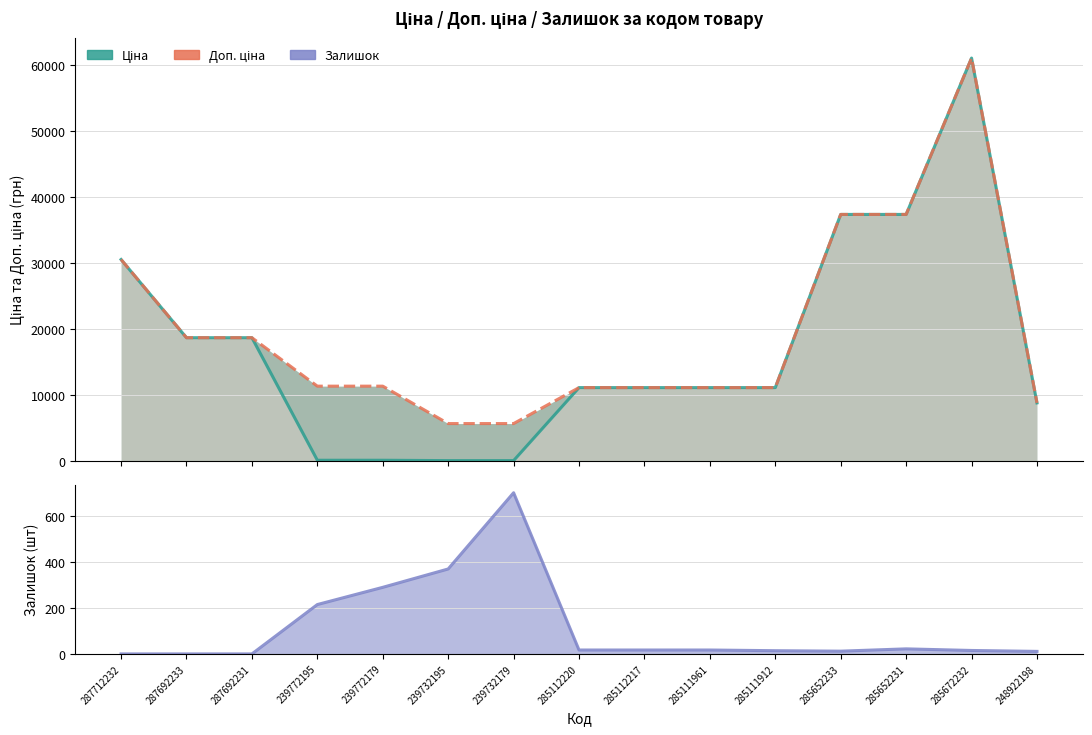

Reading left to right, list all the values displayed in this chart.

Ціна: 30512.3	18671.5	18671.5	113.3	113.3	56.7	56.7	11113.6	11113.6	11113.6	11113.6	37343.0	37343.0	61024.7	8797.6
Доп. ціна: 30512.3	18671.5	18671.5	11334.0	11334.0	5667.0	5667.0	11113.6	11113.6	11113.6	11113.6	37343.0	37343.0	61024.7	8797.6
Залишок: 0.0	0.0	0.0	215.0	290.0	370.0	702.0	17.0	17.0	17.0	14.0	12.0	22.0	15.0	11.0